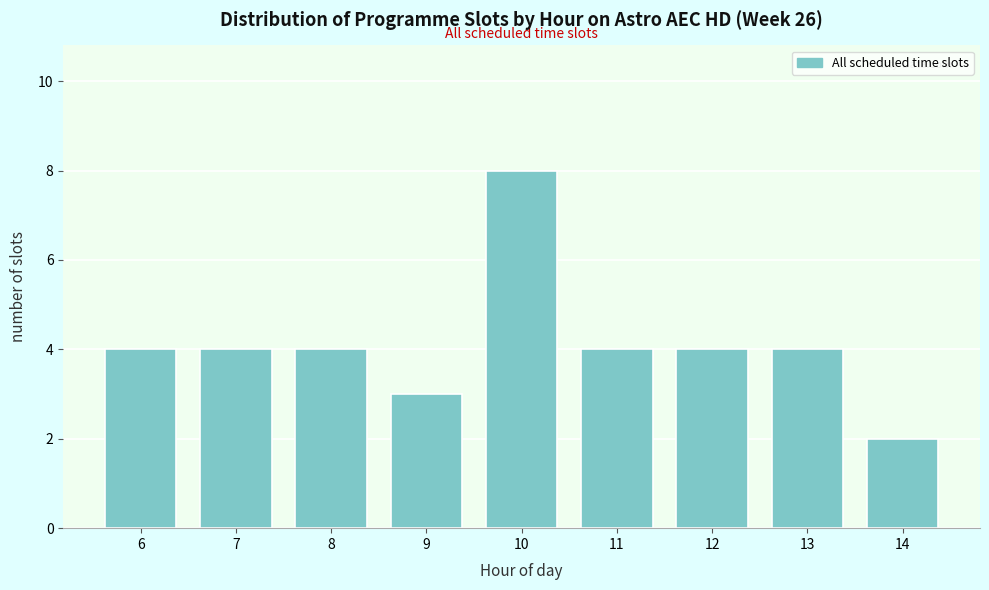

Reading left to right, transcribe all the data shown in this chart.

4	4	4	3	8	4	4	4	2